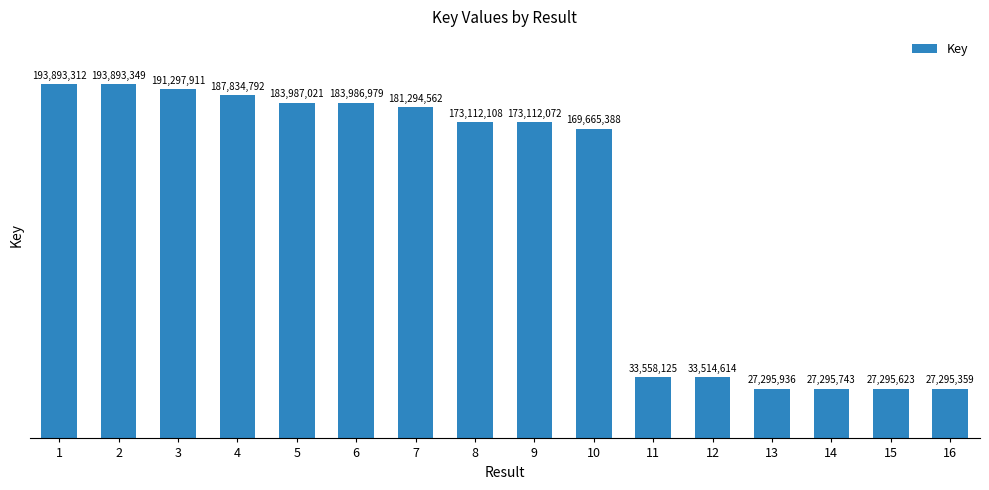

Approximately how many times larger is the value at 15 compared to 14?

1.0